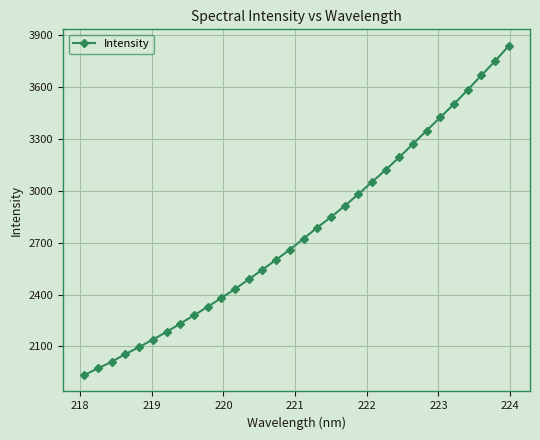

What is the average value?

2761.2